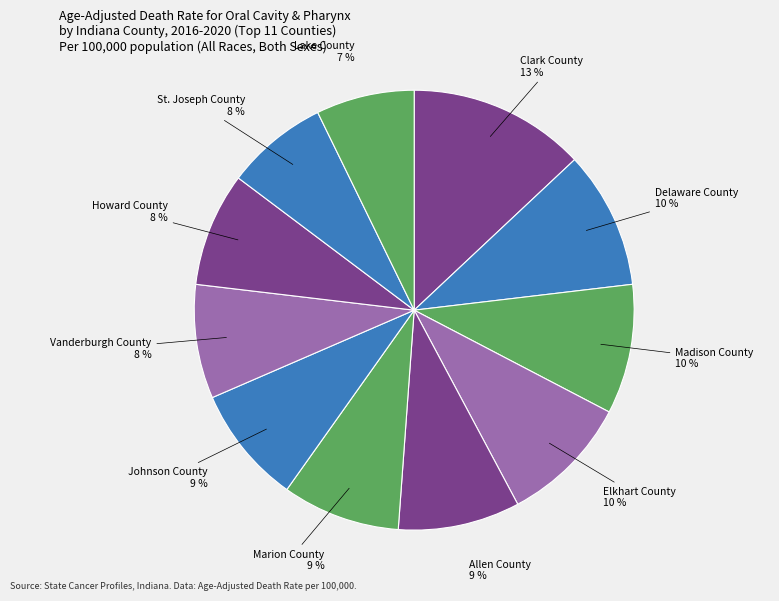

Rank the categories by value from lowest to highest.

Lake County, St. Joseph County, Vanderburgh County, Howard County, Marion County, Johnson County, Allen County, Madison County, Elkhart County, Delaware County, Clark County